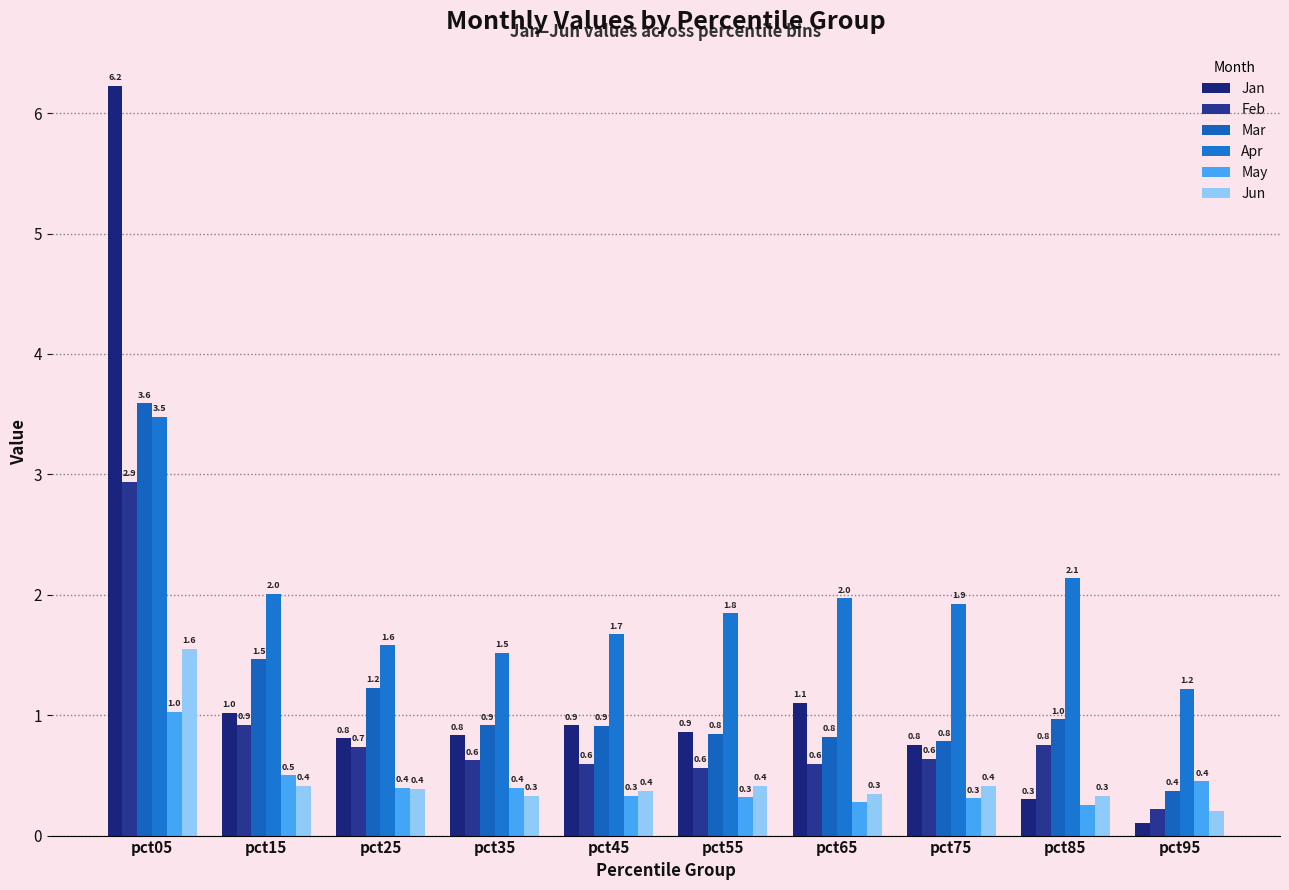

What value does the Mar series have at pct35?

0.9